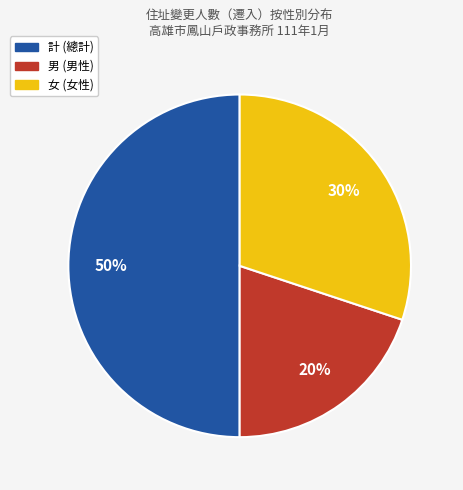

To the nearest percent, what is the difference between the largest and smallest slice percentages?

30%